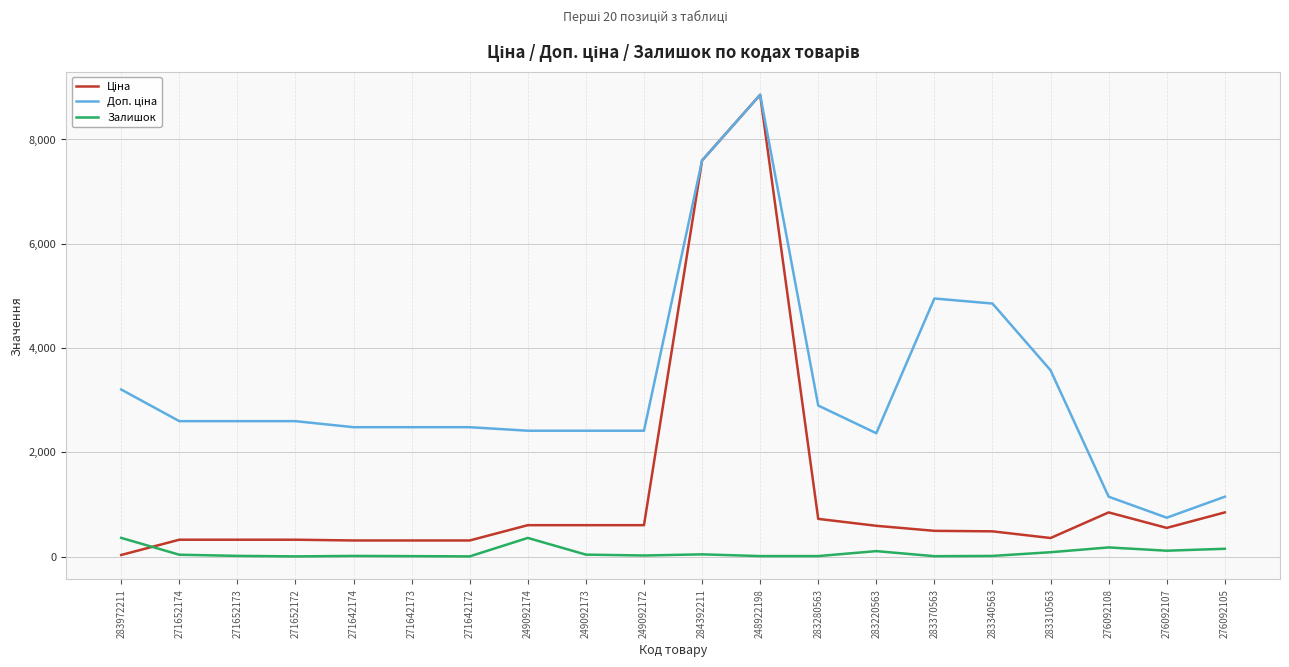

At which category is the sum across all series the highest?

248922198